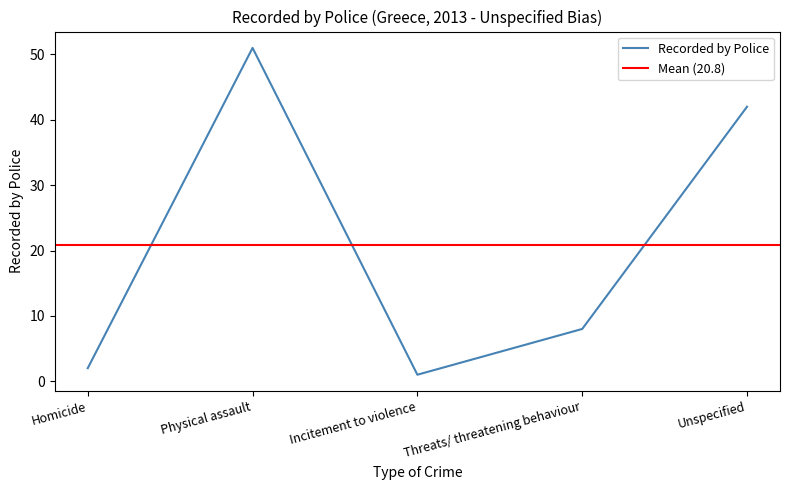

What is the difference between the second highest and minimum values?

41